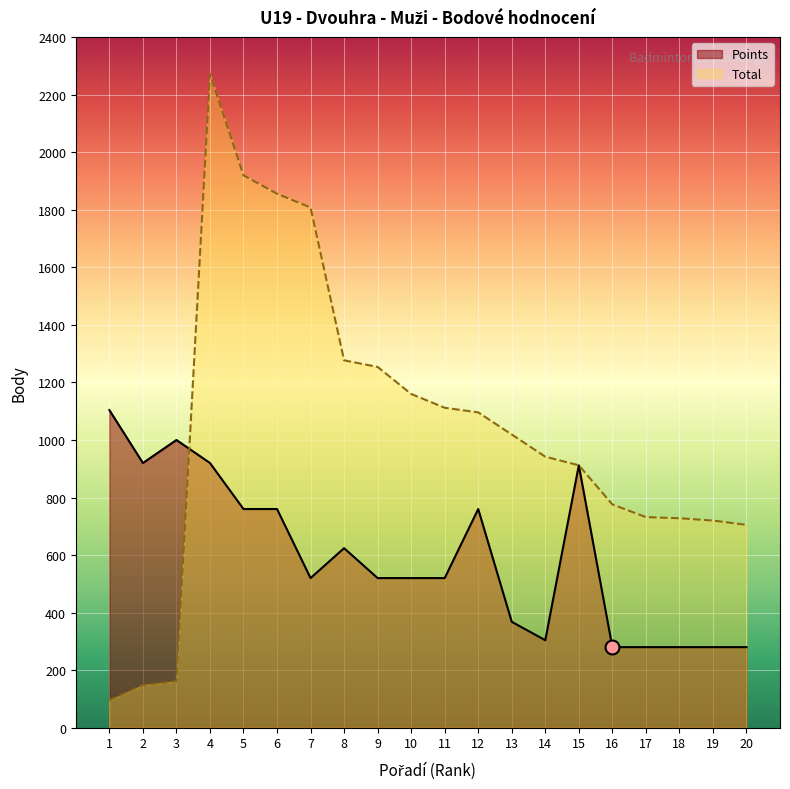

At which category is the sum across all series the highest?

4